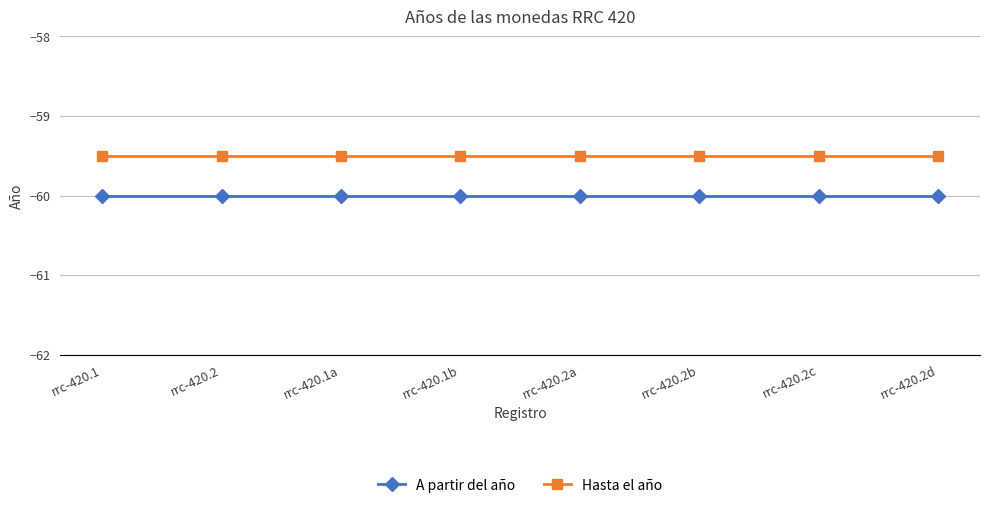

Where is A partir del año nearest to the value -60?

rrc-420.1